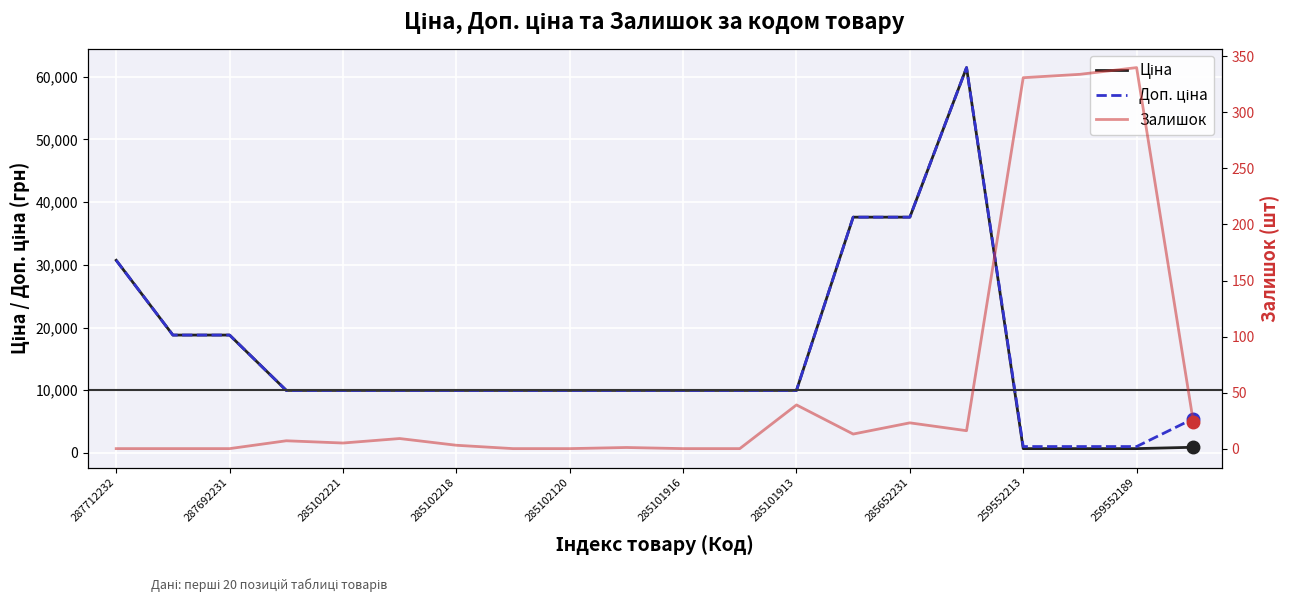

What is the average value of the Ціна series?

15383.7